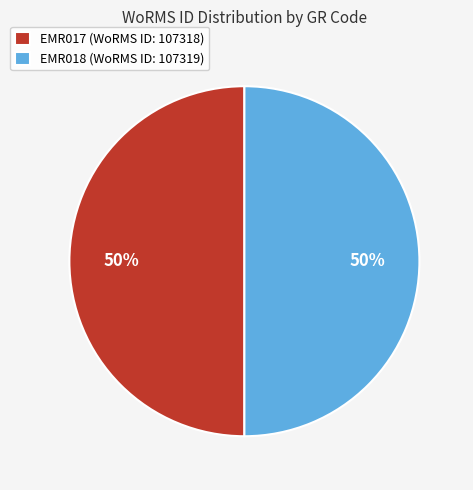

True or false: EMR017 (WoRMS ID: 107318) accounts for 50% of the total.

True